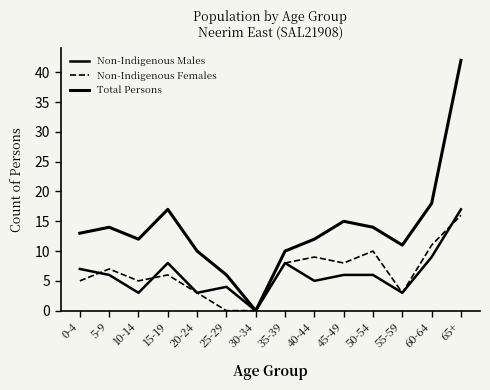

How many lines are shown in the chart?

3